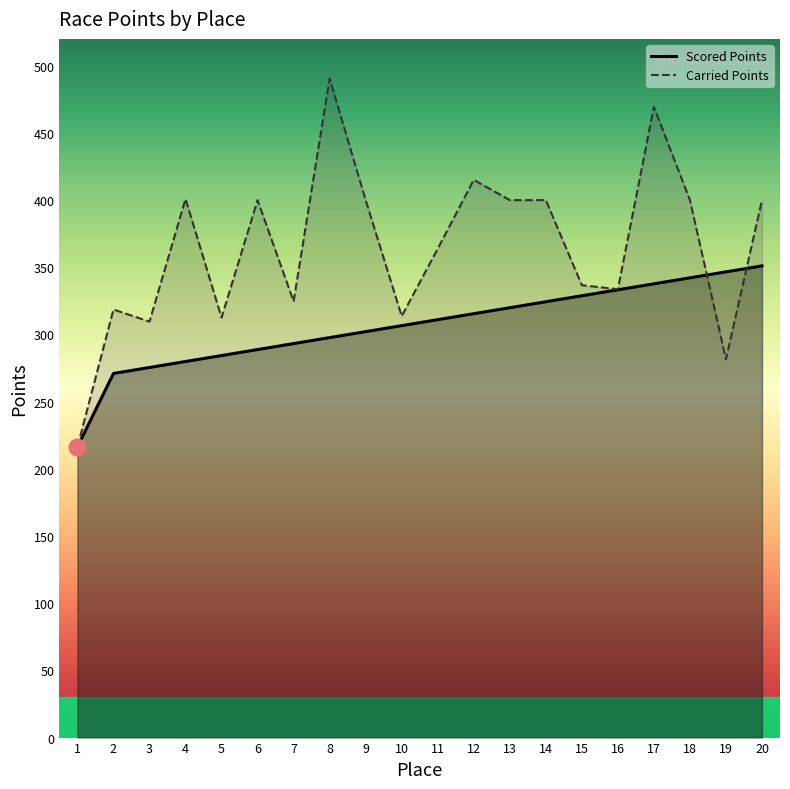

At which label does Scored Points reach its peak?

20